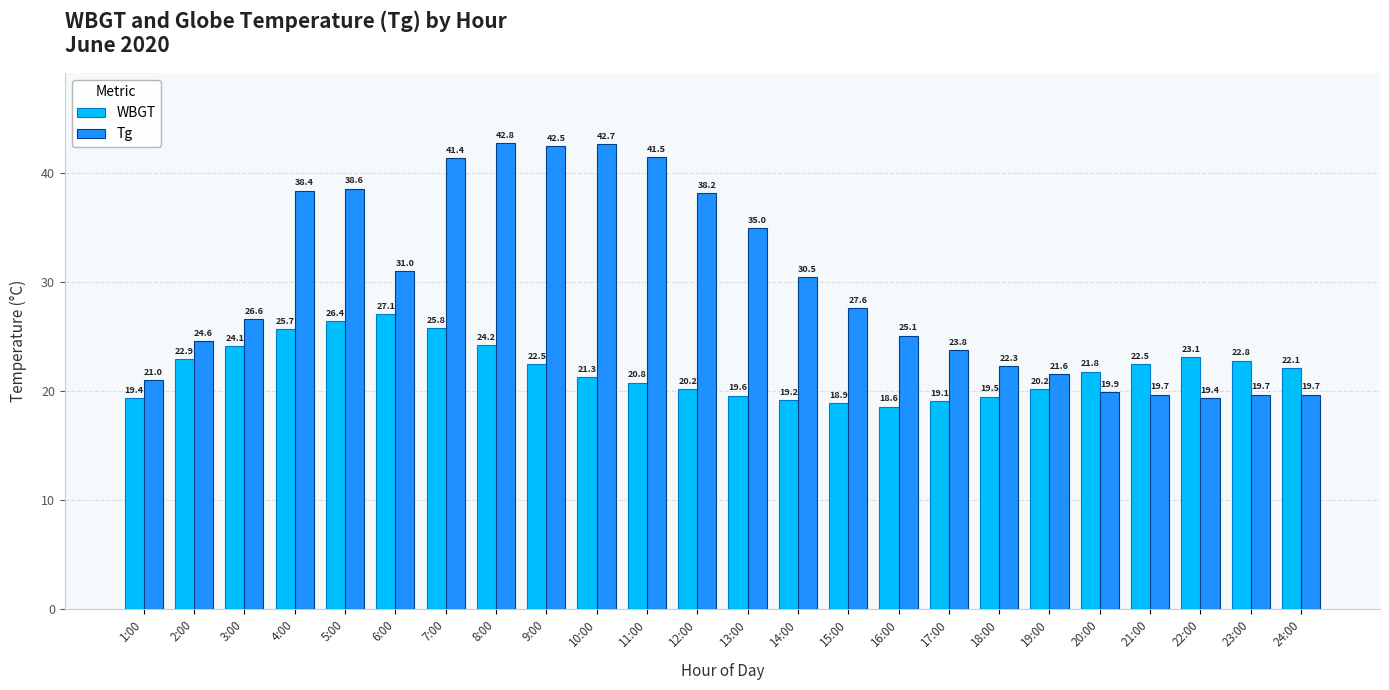

List the series in order of their overall mean, highest first.

Tg, WBGT